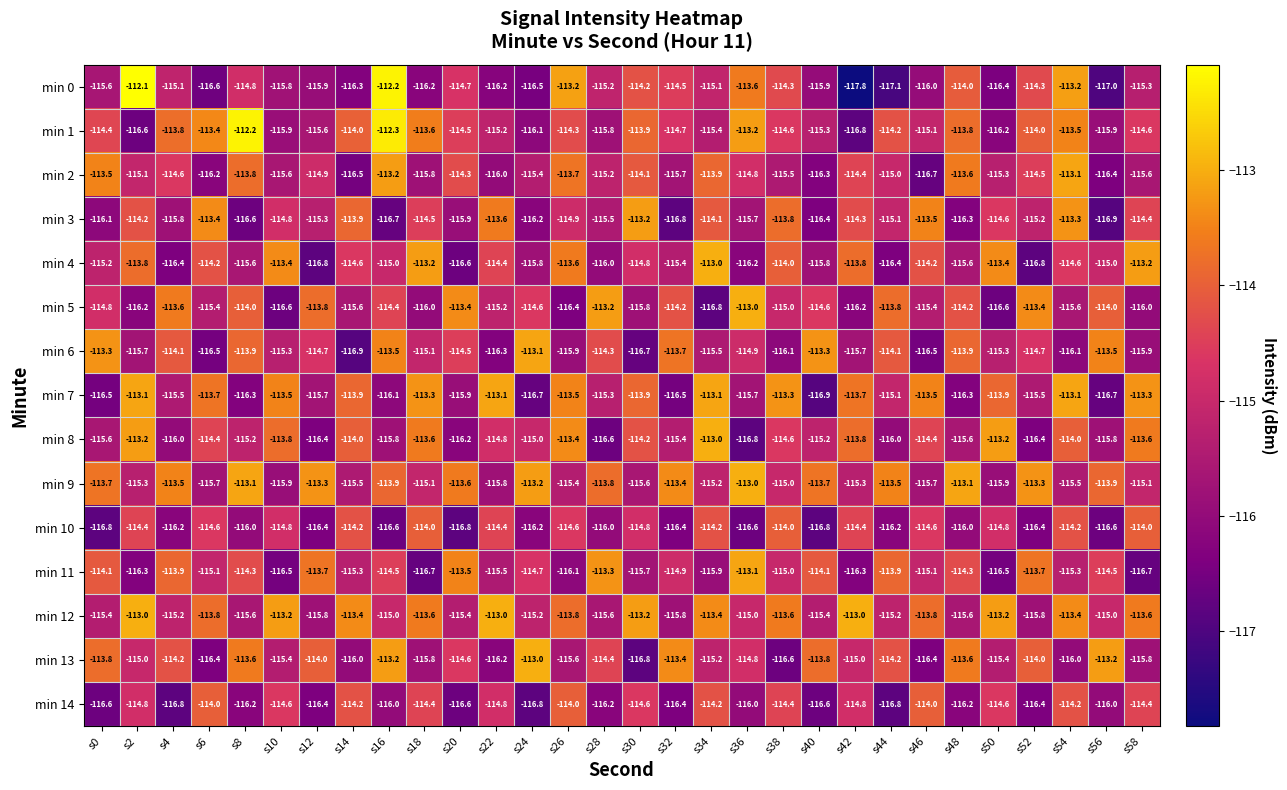

At which category is the sum across all series the highest?

s54